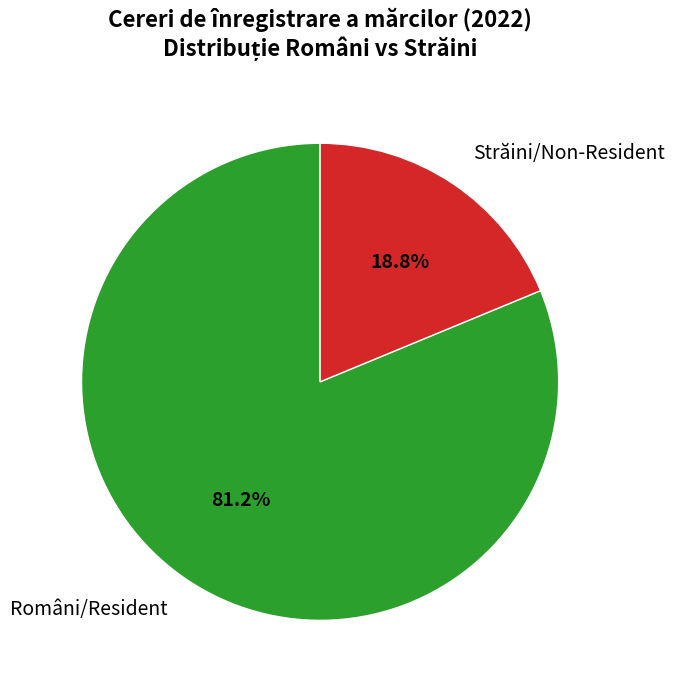

Is there a majority slice in this chart?

Yes